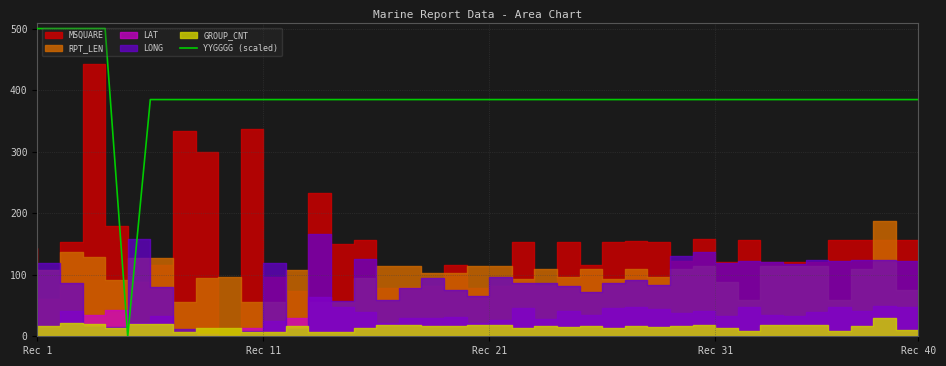

What is the maximum value for YYGGGG (scaled)?

500.0